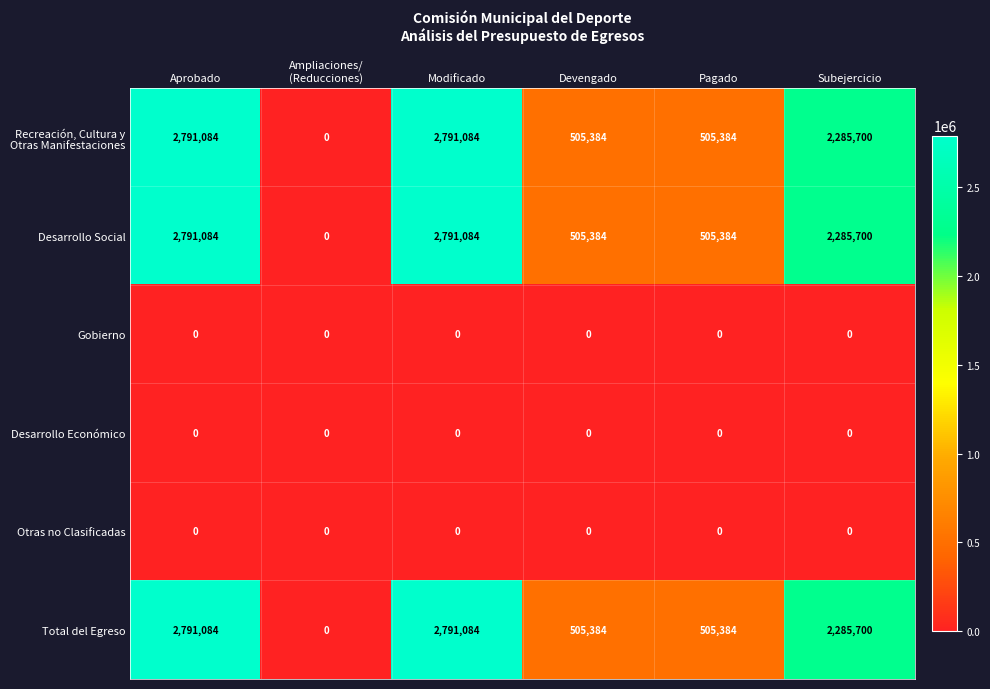

How many series are shown in this chart?

6